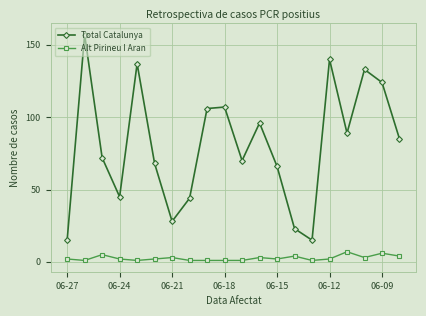

Reading right to left, transcribe all the data shown in this chart.

Total Catalunya: 85	124	133	89	140	15	23	66	96	70	107	106	44	28	68	137	45	72	157	15
Alt Pirineu I Aran: 4	6	3	7	2	1	4	2	3	1	1	1	1	3	2	1	2	5	1	2